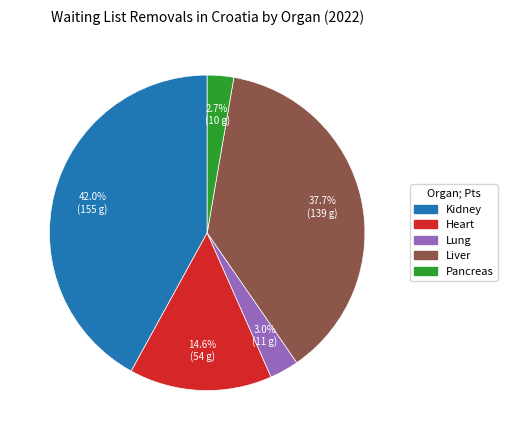

Which slice is the largest?

Kidney